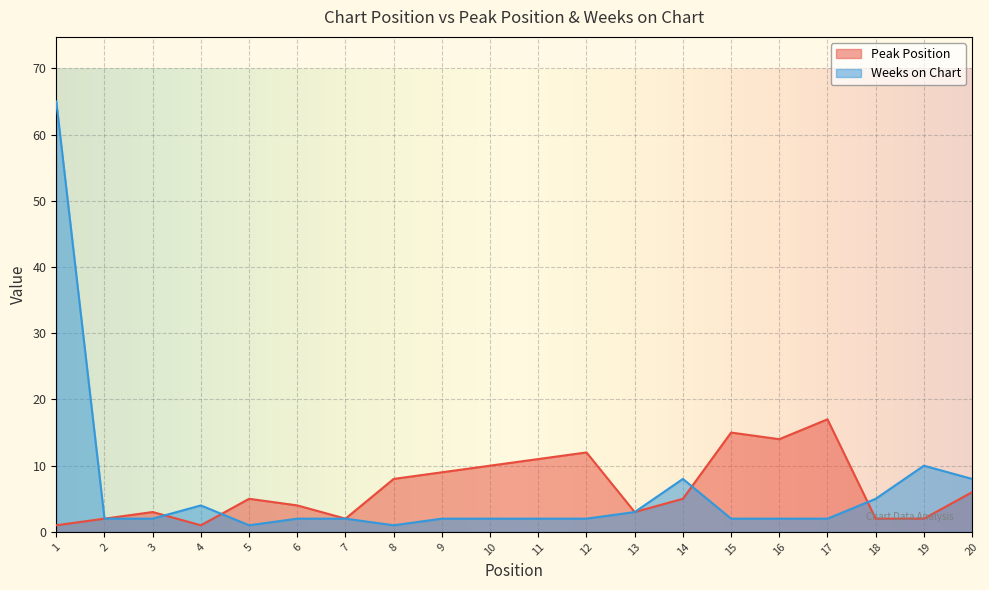

What is the maximum value for Peak Position?

17